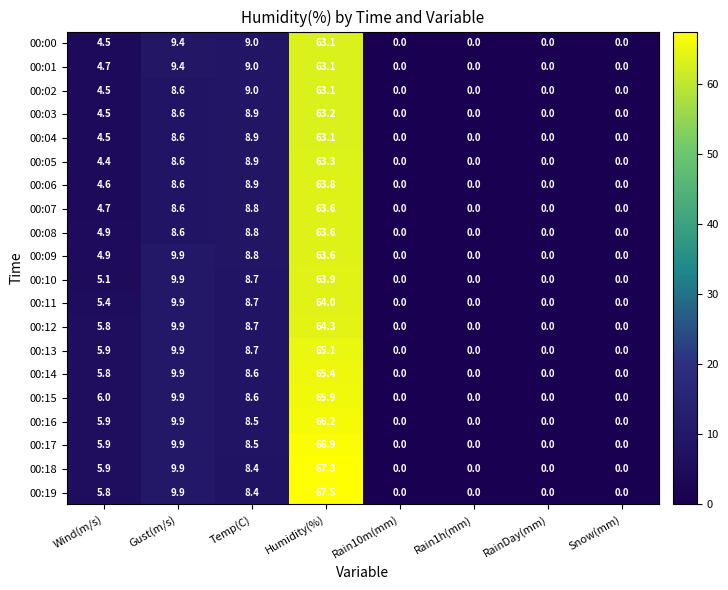

What is the difference between the second highest and second lowest values in the 00:08 series?

8.8